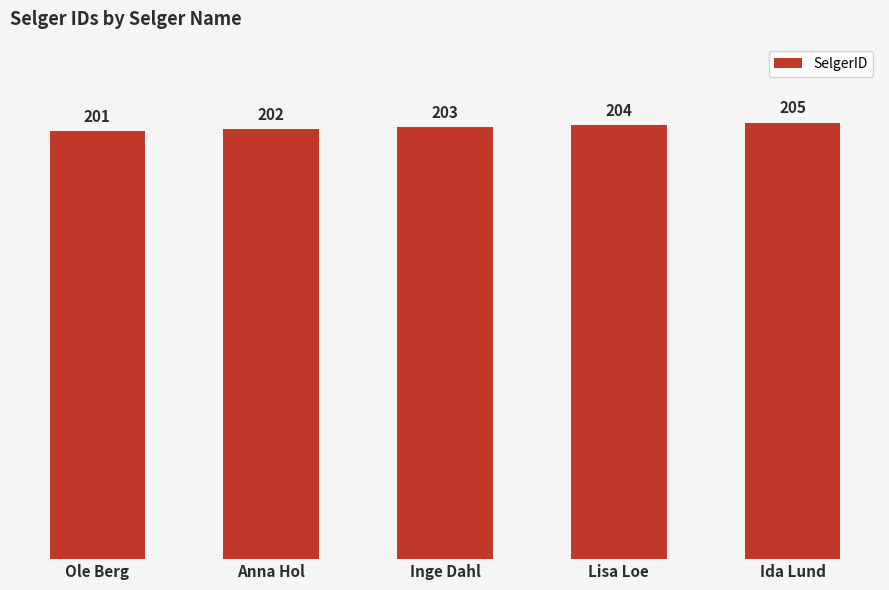

Approximately how many times larger is the value at Inge Dahl compared to Ole Berg?

1.0